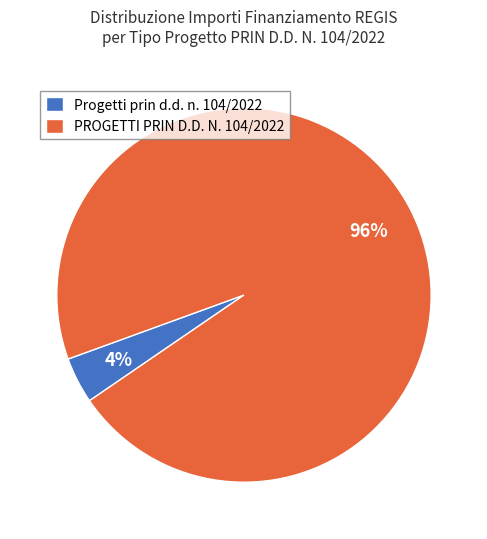

Combined, do PROGETTI PRIN D.D. N. 104/2022 and Progetti prin d.d. n. 104/2022 account for over 50%?

Yes